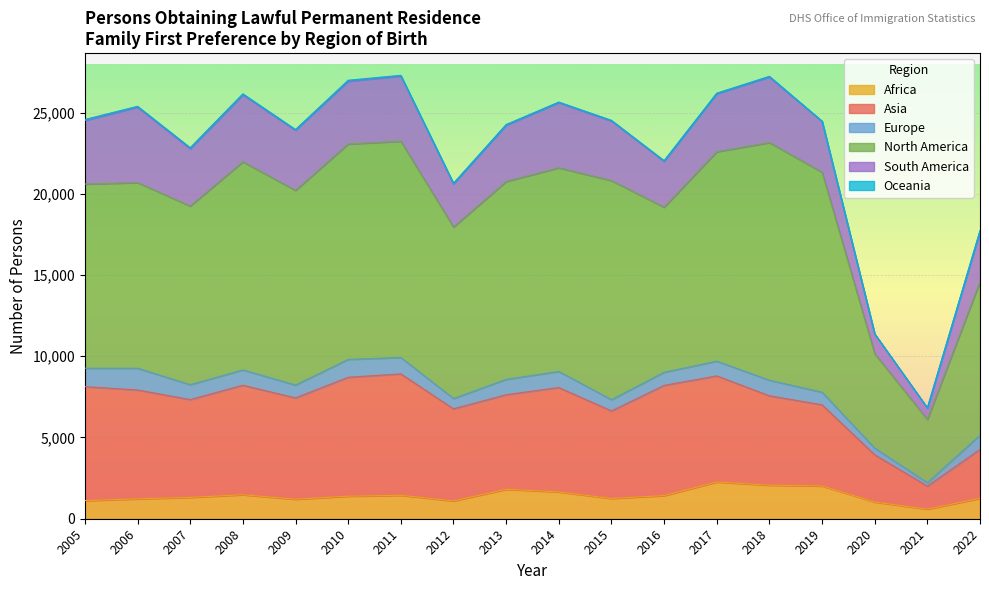

List the labels in order of Africa value, smallest first.

2021, 2020, 2012, 2005, 2009, 2006, 2015, 2022, 2007, 2010, 2016, 2011, 2008, 2014, 2013, 2019, 2018, 2017